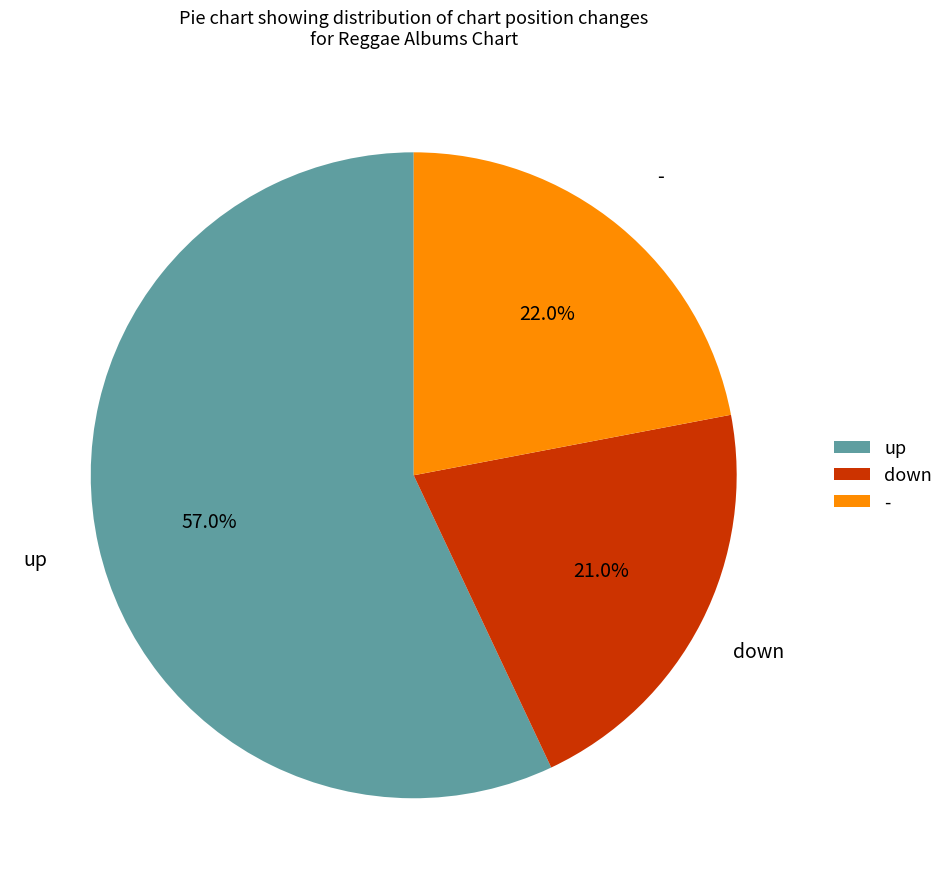

Is there any slice that represents more than half of the pie?

Yes